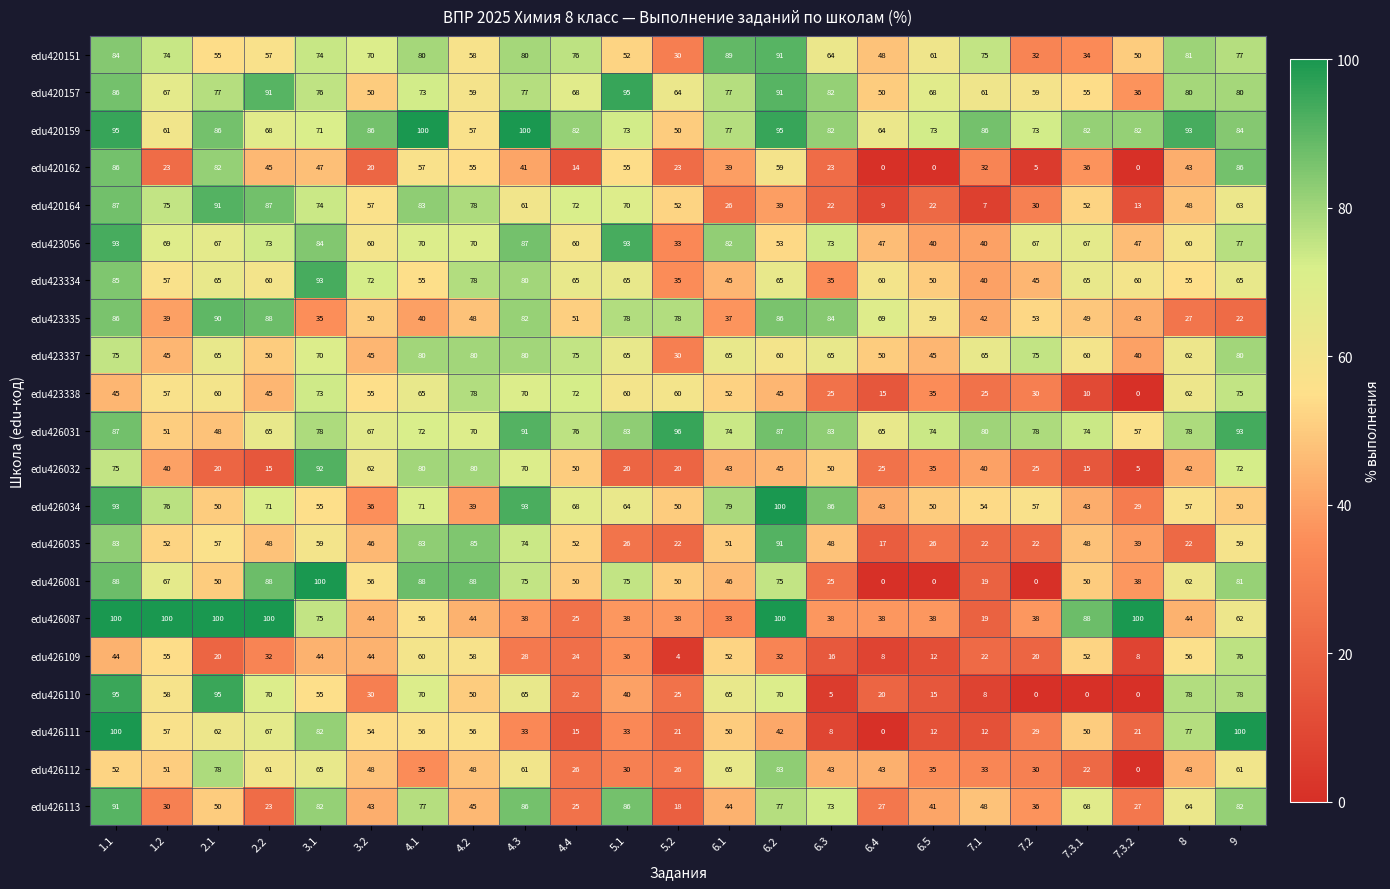

What is the difference between the second highest and minimum values in the edu420157 series?

55